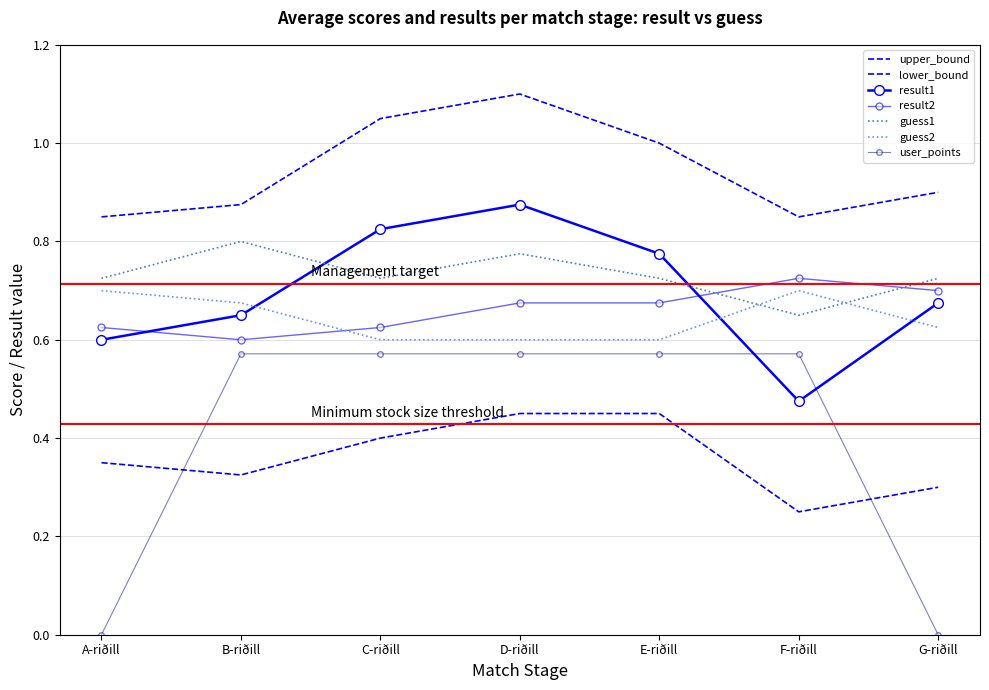

True or false: result1 has more than 1 points higher than both neighbors.

False